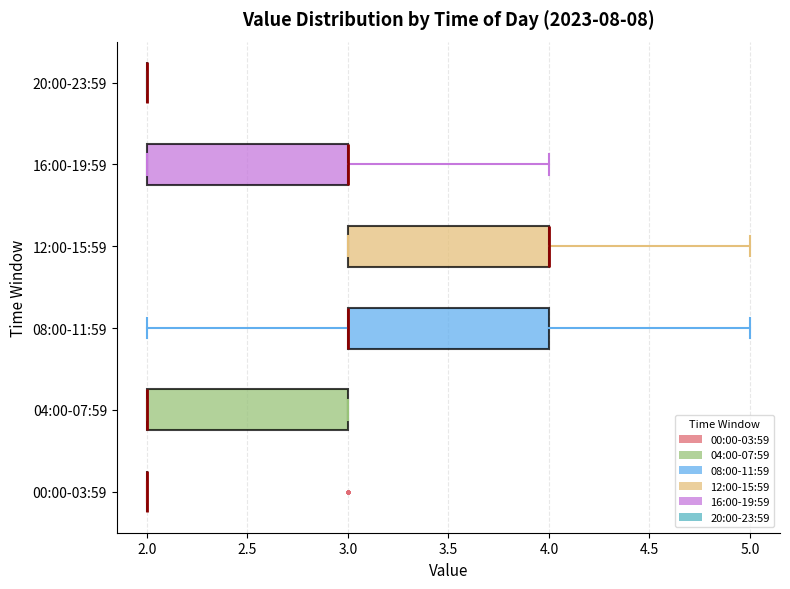

Reading bottom to top, transcribe this box plot: for each box, give where its median line is, the range the box spans, and where its two whiskers end, as read against the x-axis. The values are not printed on the chart, so give them approximately, as read against the axis.

00:00-03:59: box collapsed to a line at 2, whiskers 2 to 2
04:00-07:59: median 2 (drawn on the box's left edge), box 2 to 3, whiskers 2 to 3
08:00-11:59: median 3 (drawn on the box's left edge), box 3 to 4, whiskers 2 to 5
12:00-15:59: median 4 (drawn on the box's right edge), box 3 to 4, whiskers 3 to 5
16:00-19:59: median 3 (drawn on the box's right edge), box 2 to 3, whiskers 2 to 4
20:00-23:59: box collapsed to a line at 2, whiskers 2 to 2